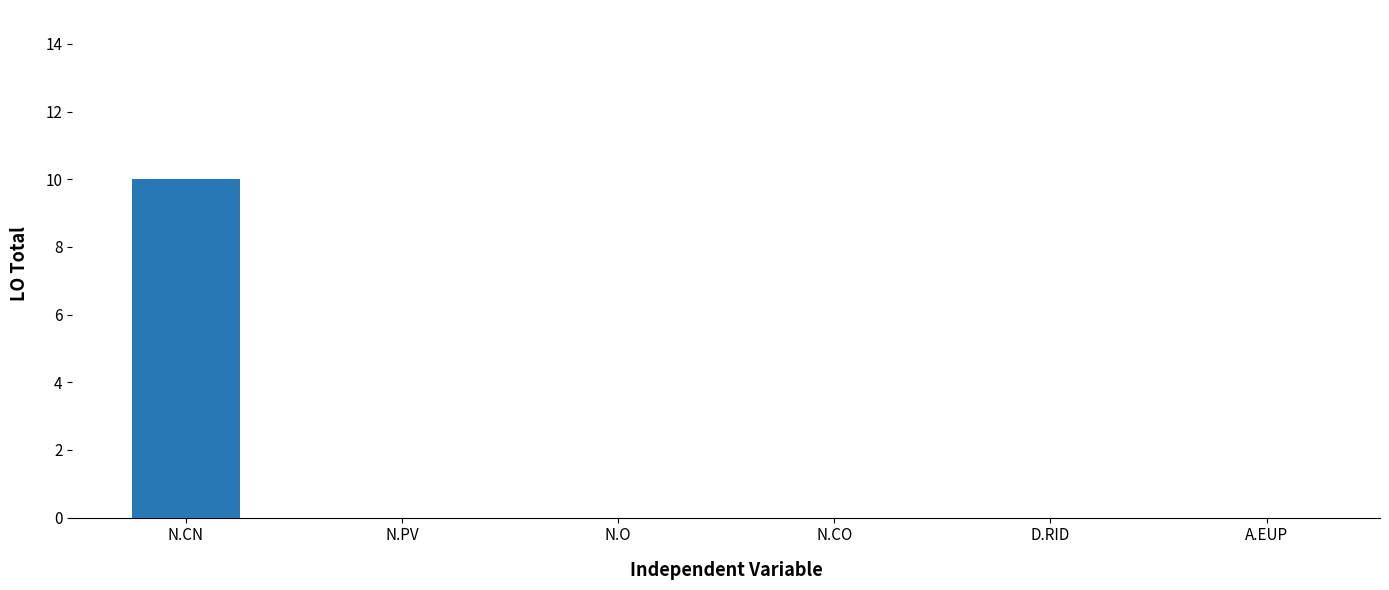

What is the maximum value shown in the chart?

10